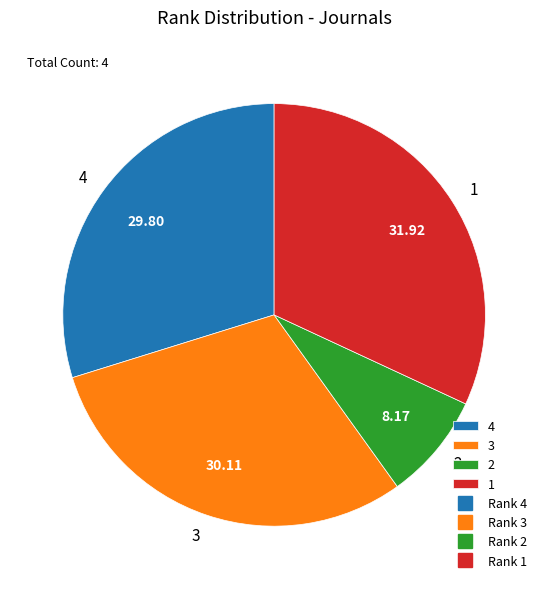

What is the ratio of the value at 3 to the value at 4?

1.0